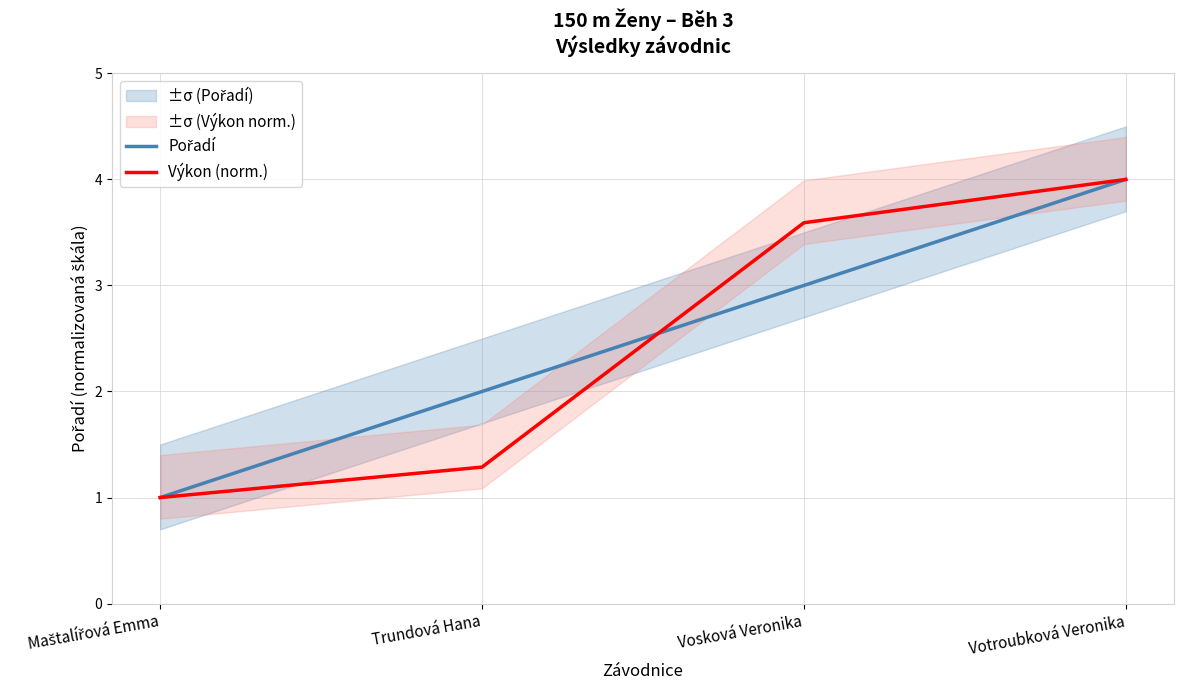

What is the label of the 4th point from the left?

Votroubková Veronika